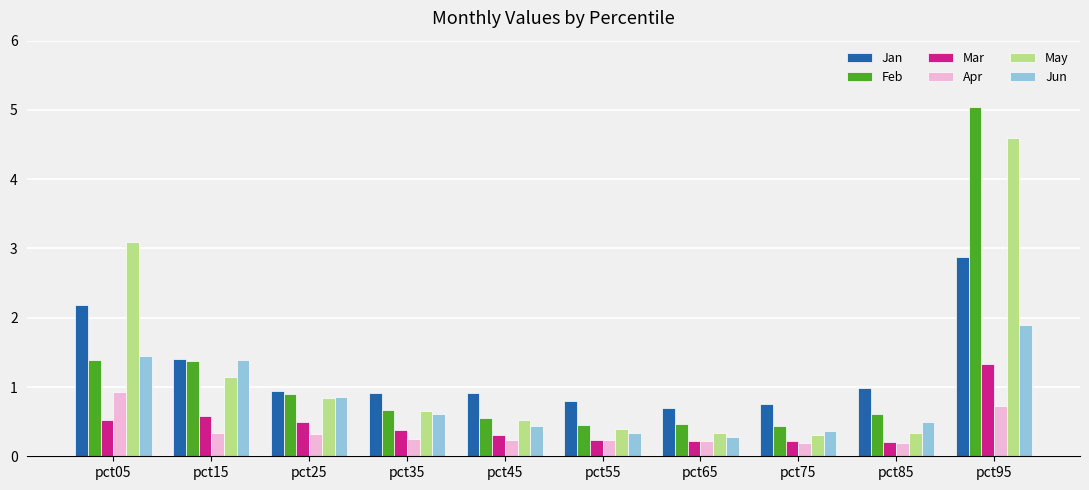

Read the Apr value at pct25.

0.3